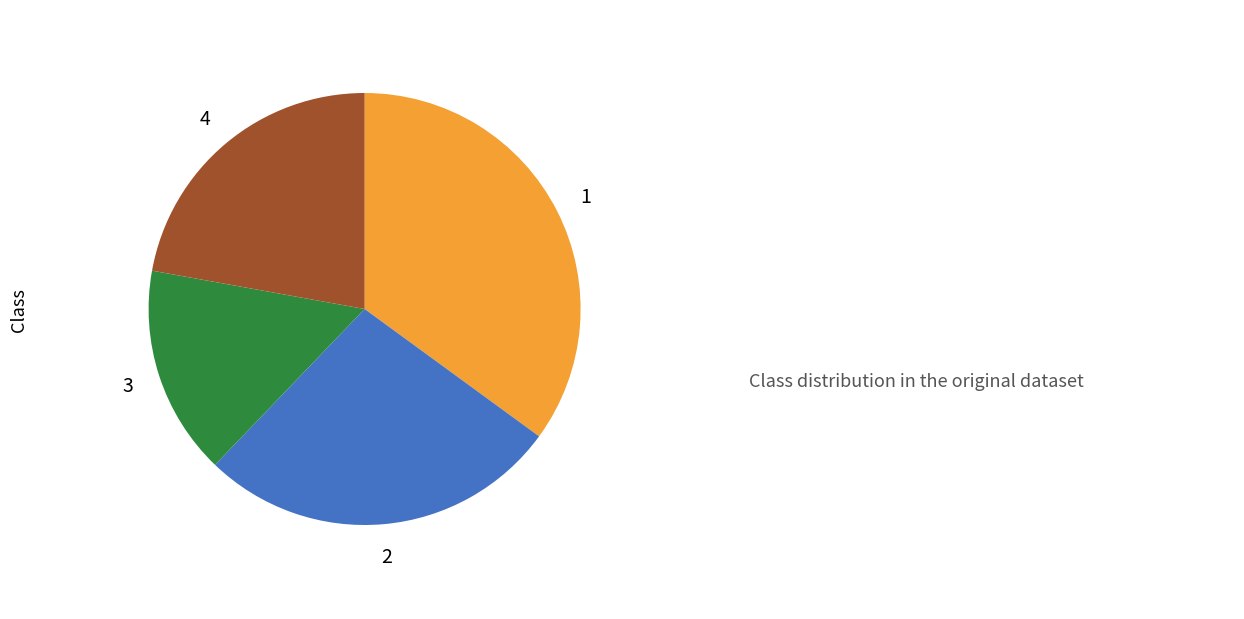

Approximately how many times larger is the value at 2 compared to 1?

0.8